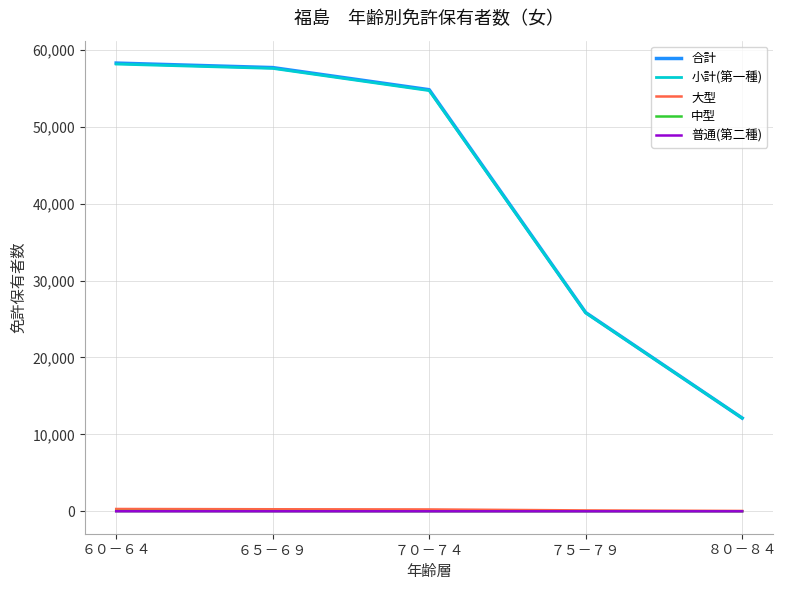

Which series changed the most between ６５－６９ and ７５－７９?

合計